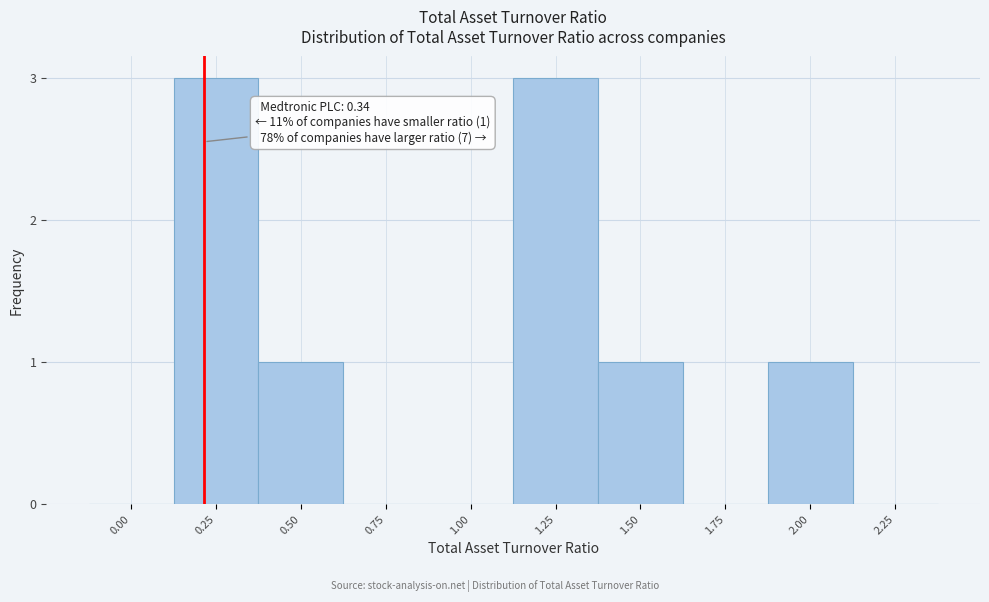

Reading left to right, transcribe all the data shown in this chart.

0.00=0	0.25=3	0.50=1	0.75=0	1.00=0	1.25=3	1.50=1	1.75=0	2.00=1	2.25=0